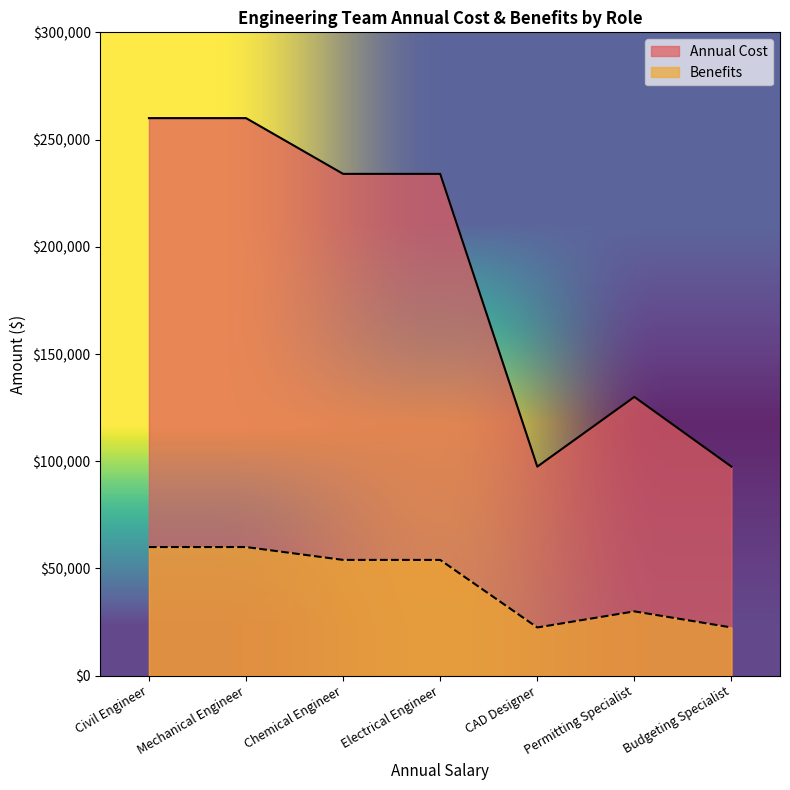

True or false: Annual Cost and Benefits intersect in this chart.

False